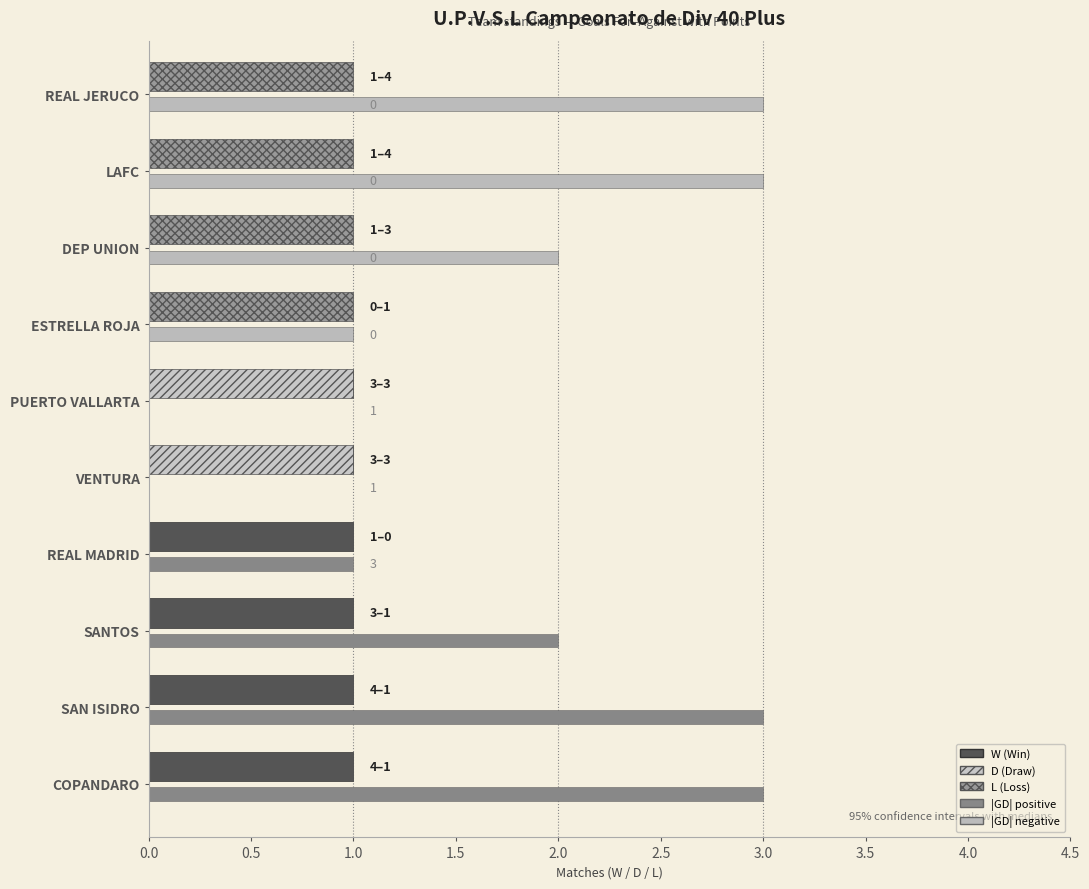

Rank the series at DEP UNION from lowest to highest value.

W, D, L, |GD|